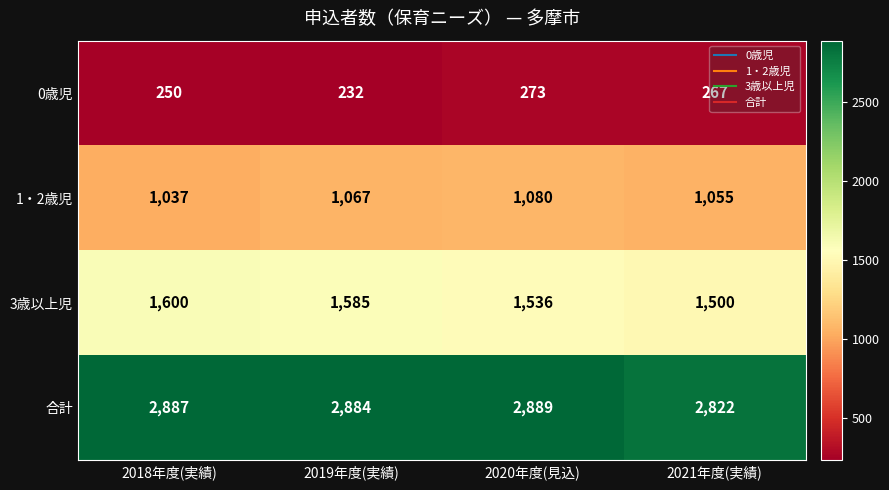

What is the maximum value for 合計?

2889